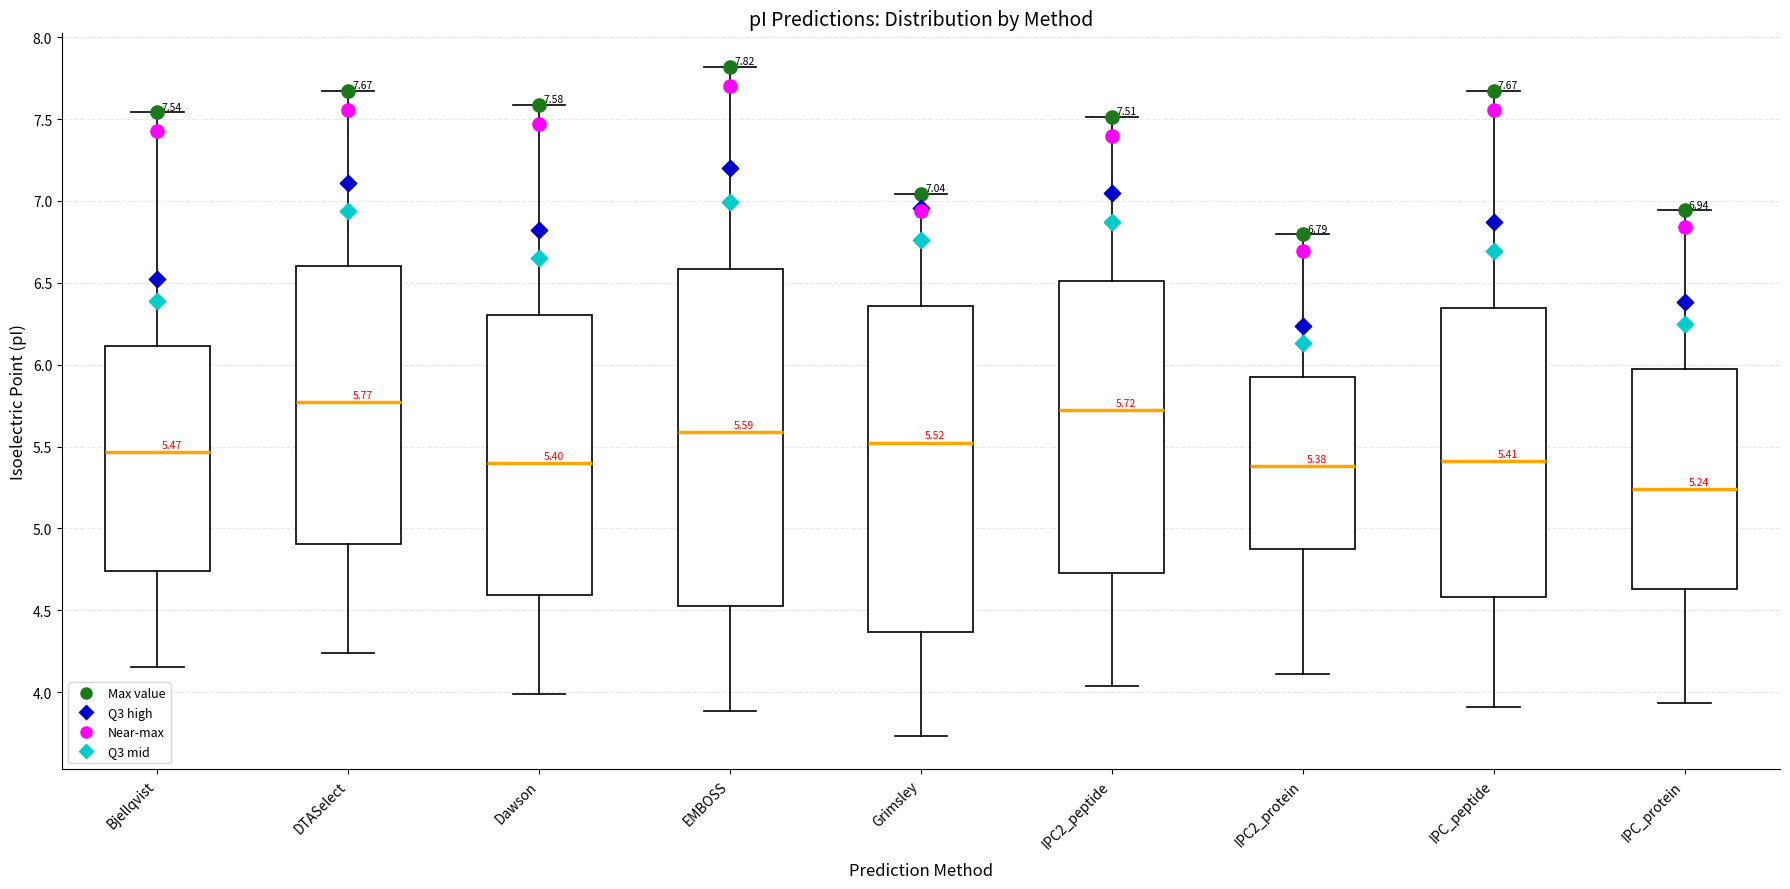

Which box's median line is the lowest?

IPC_protein